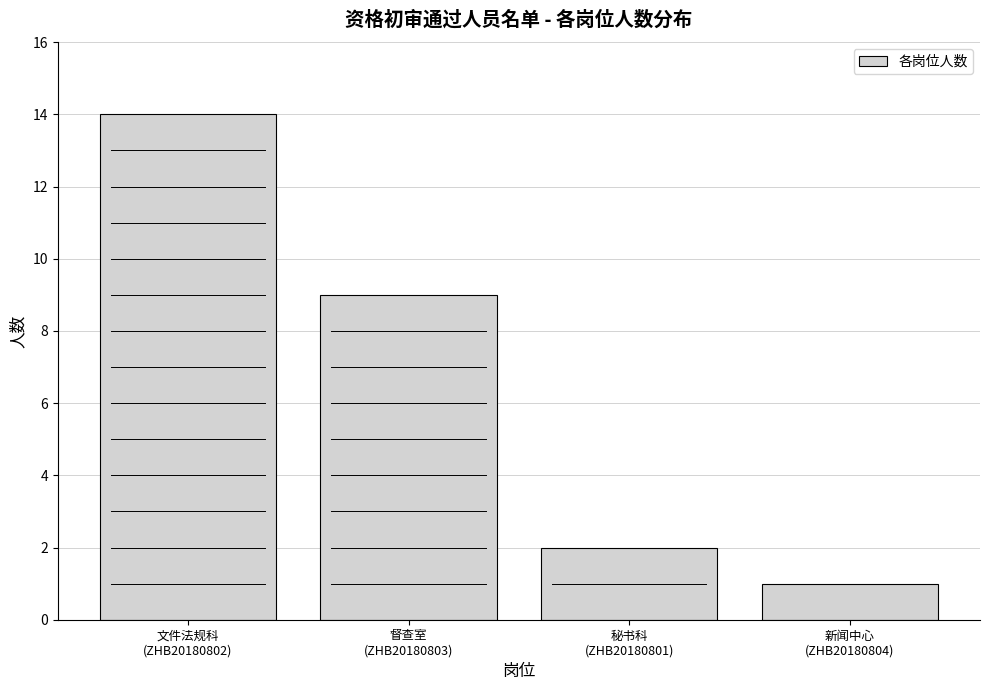

Reading left to right, what are all the values shown in this chart?

14	9	2	1